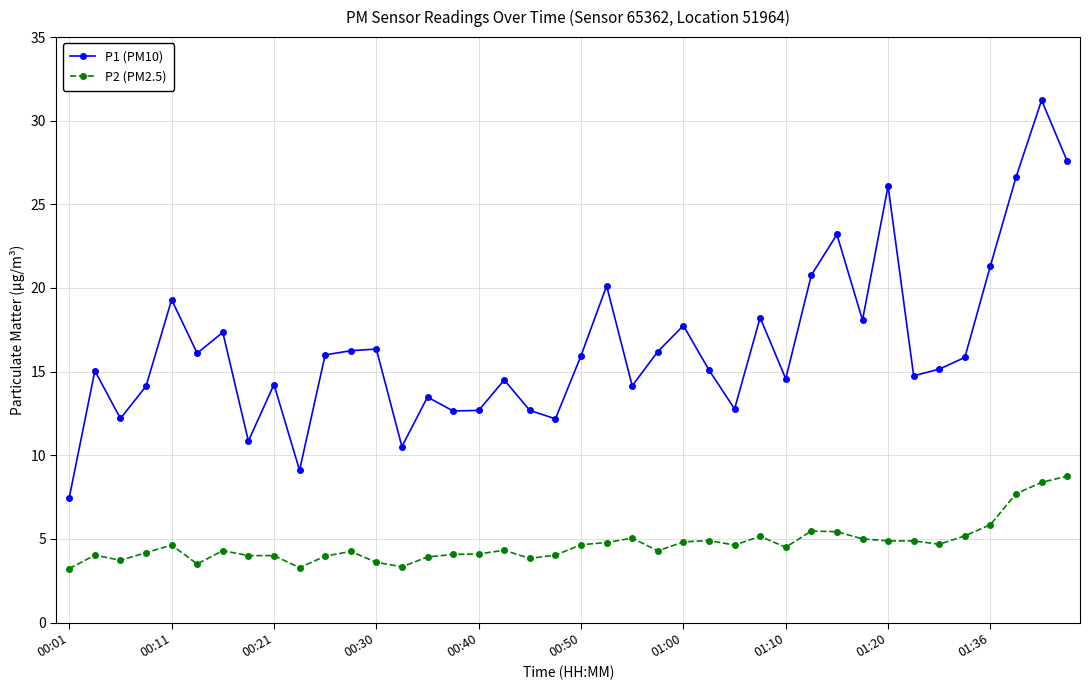

What is the value of the P1 (PM10) point at the 10th from the left?

9.1